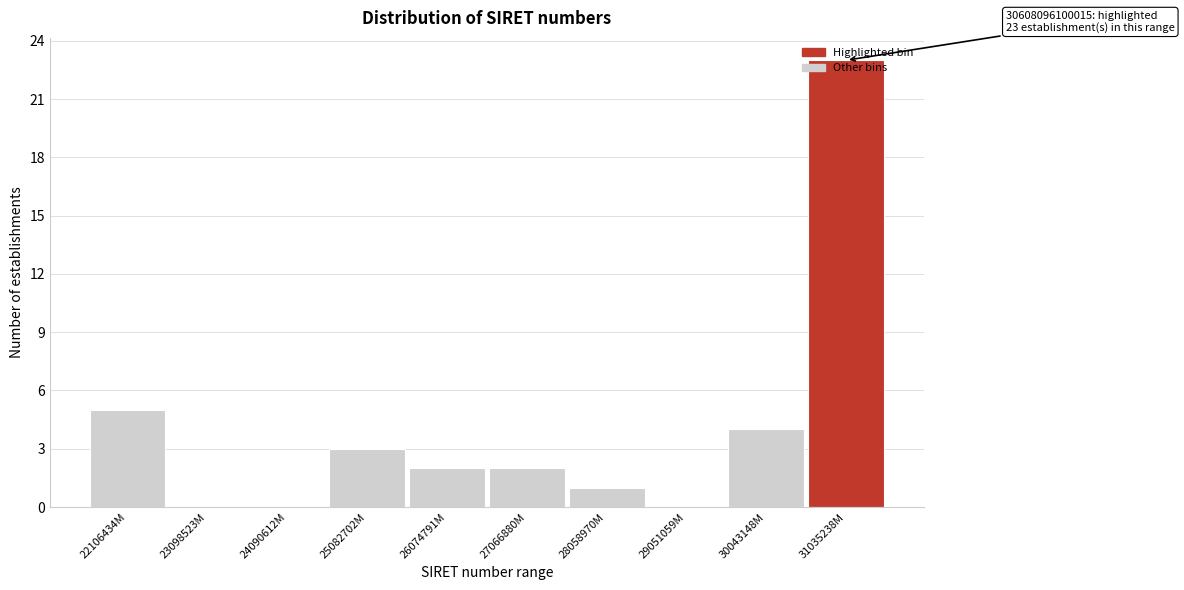

Between 30043148M and 22106434M, which is larger?

22106434M